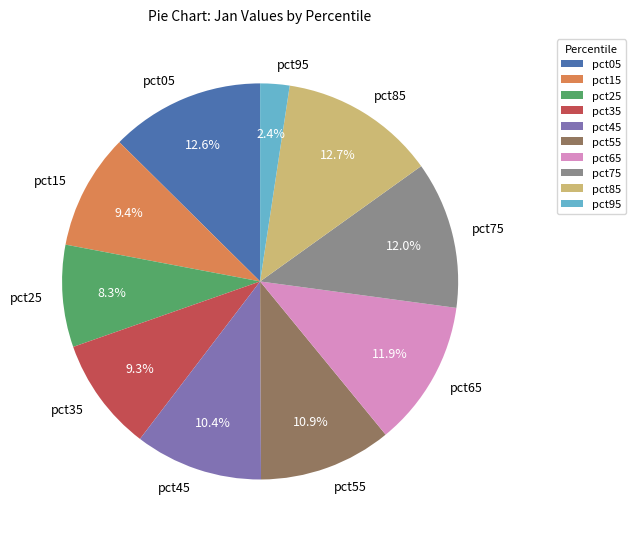

To the nearest percent, what is the average slice percentage?

10%